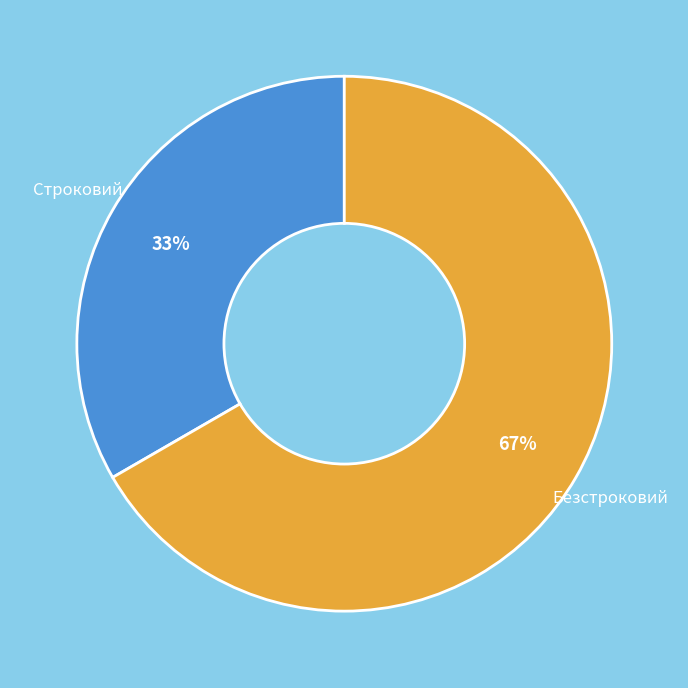

The Безстроковий slice represents 67% of the pie. True or false?

True